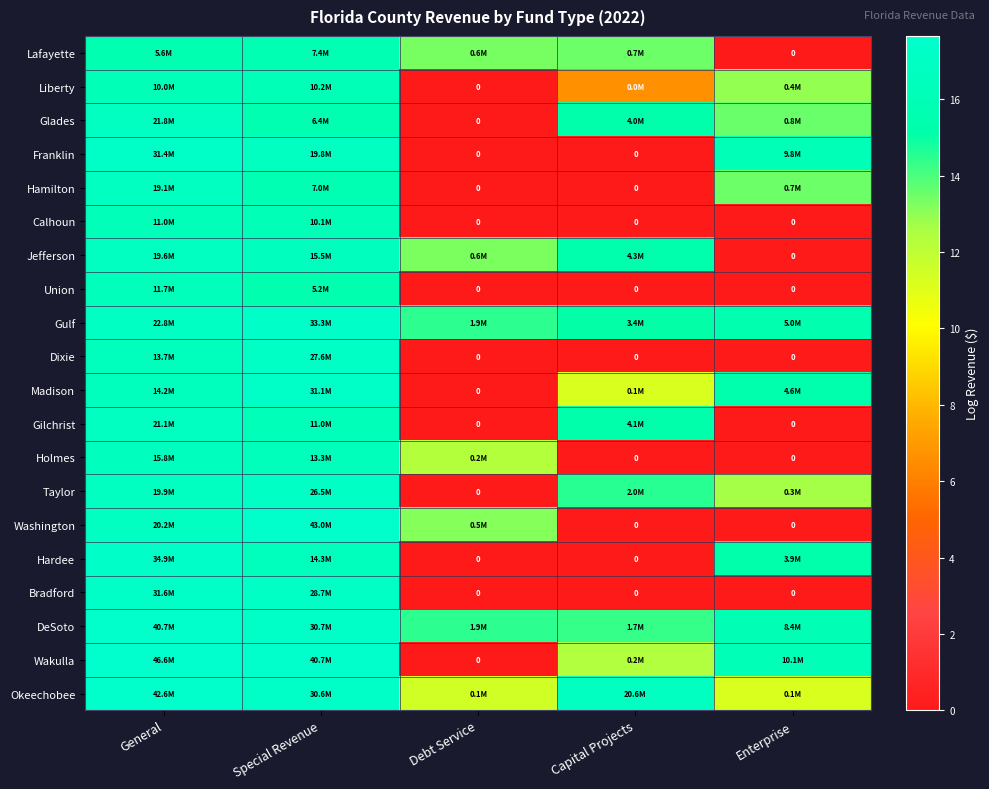

At which category does the chart reach its minimum across all series?

Enterprise